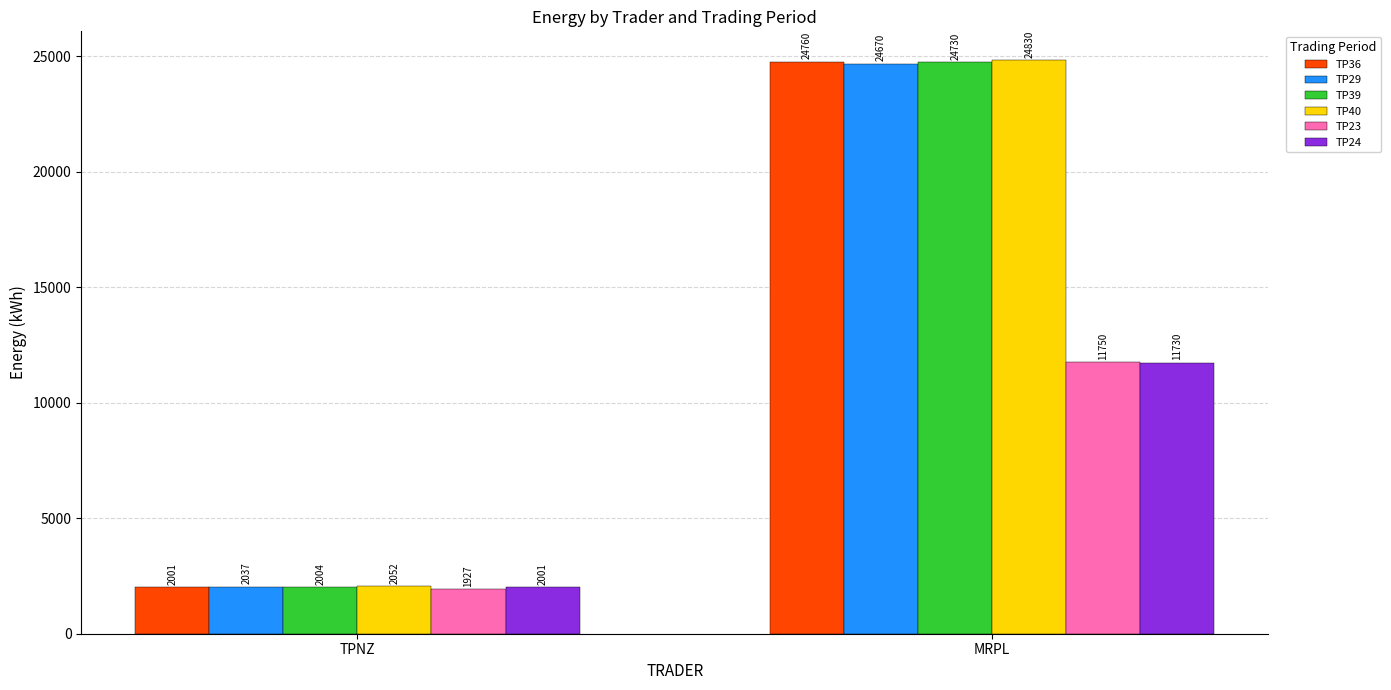

Does the chart contain stacked bars?

No